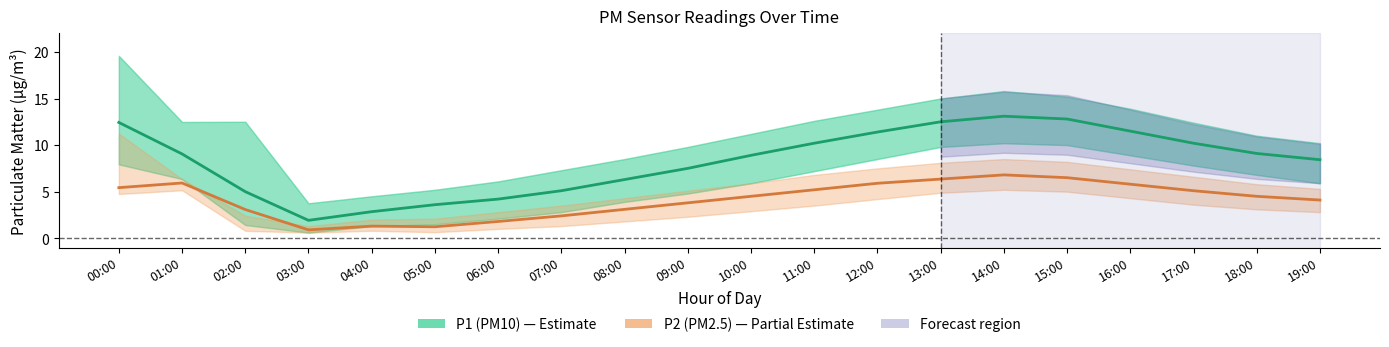

The value of P2_lower at 19:00 is 1.3. True or false?

False